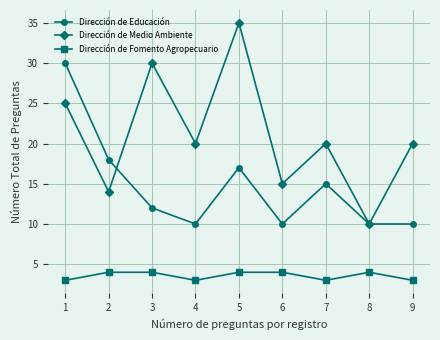

True or false: Dirección de Educación and Dirección de Fomento Agropecuario cross at least once.

False